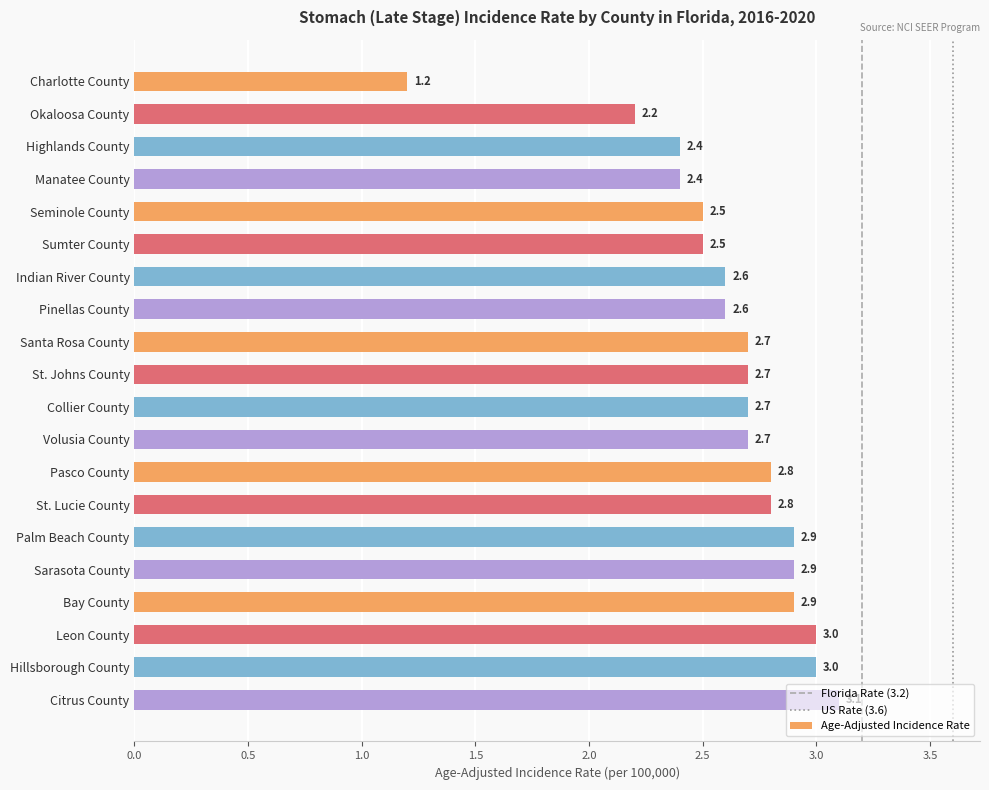

What is the minimum value shown in the chart?

1.2